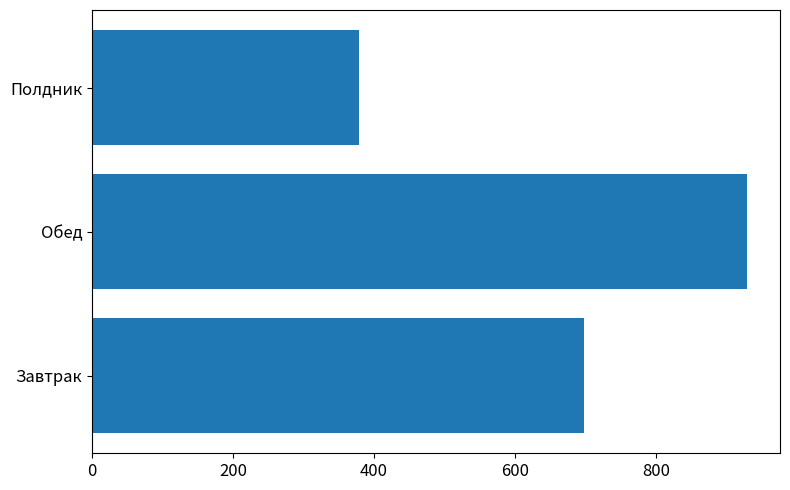

How many data points are less than 698?

1